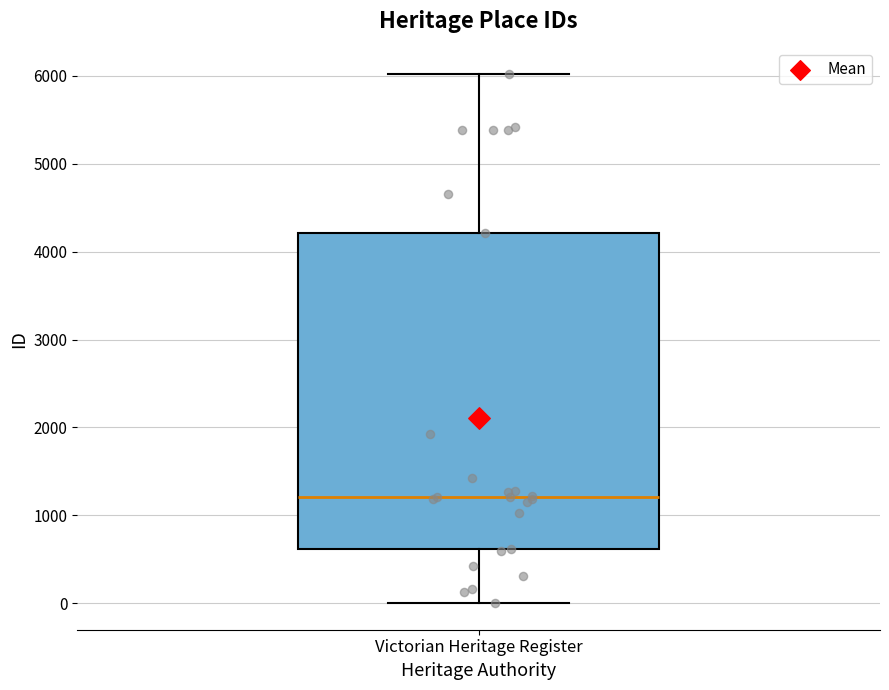

Where does the median line of the box for Victorian Heritage Register sit on the y-axis? The values are not printed on the chart, so give them approximately, as read against the axis.

1200